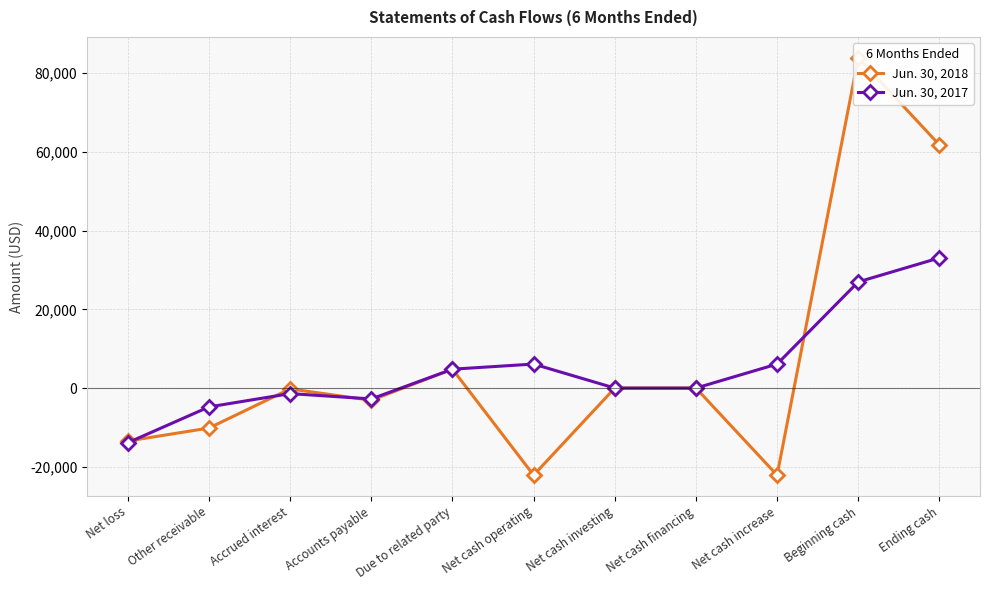

Rank the series at Due to related party from lowest to highest value.

Jun. 30, 2018, Jun. 30, 2017